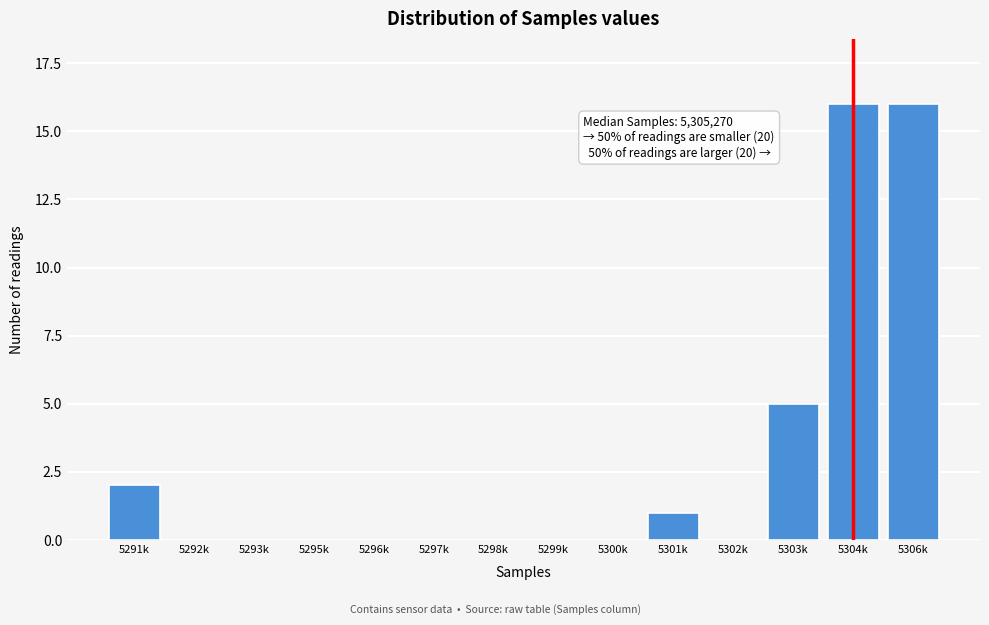

Reading right to left, extract all data points from this chart.

5306k=16	5304k=16	5303k=5	5302k=0	5301k=1	5300k=0	5299k=0	5298k=0	5297k=0	5296k=0	5295k=0	5293k=0	5292k=0	5291k=2